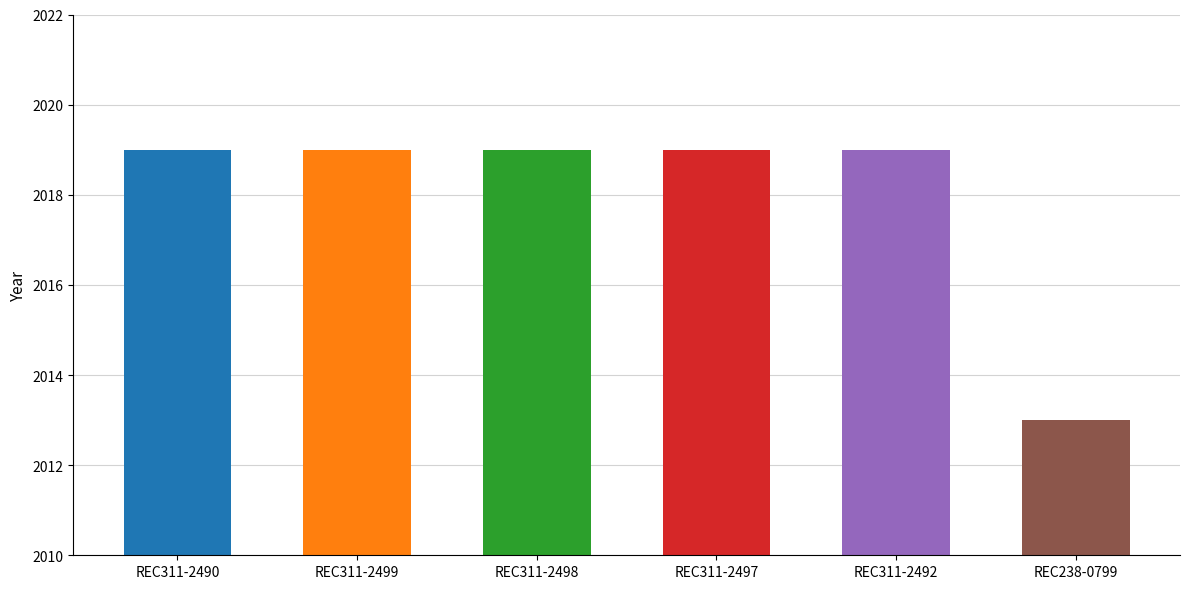

List the labels in order of value, smallest first.

REC238-0799, REC311-2490, REC311-2499, REC311-2498, REC311-2497, REC311-2492